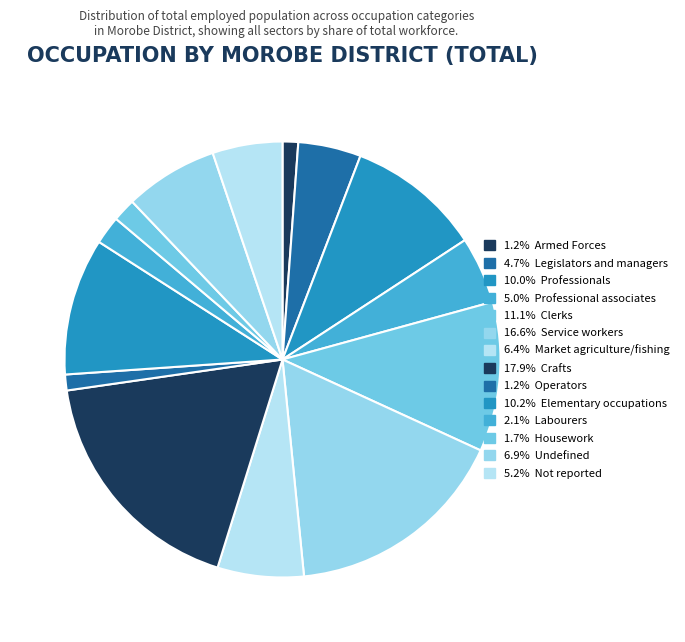

Rank the categories by value from highest to lowest.

Crafts, Service workers, Clerks, Elementary occupations, Professionals, Undefined, Market agriculture/fishing, Not reported, Professional associates, Legislators and managers, Labourers, Housework, Operators, Armed Forces